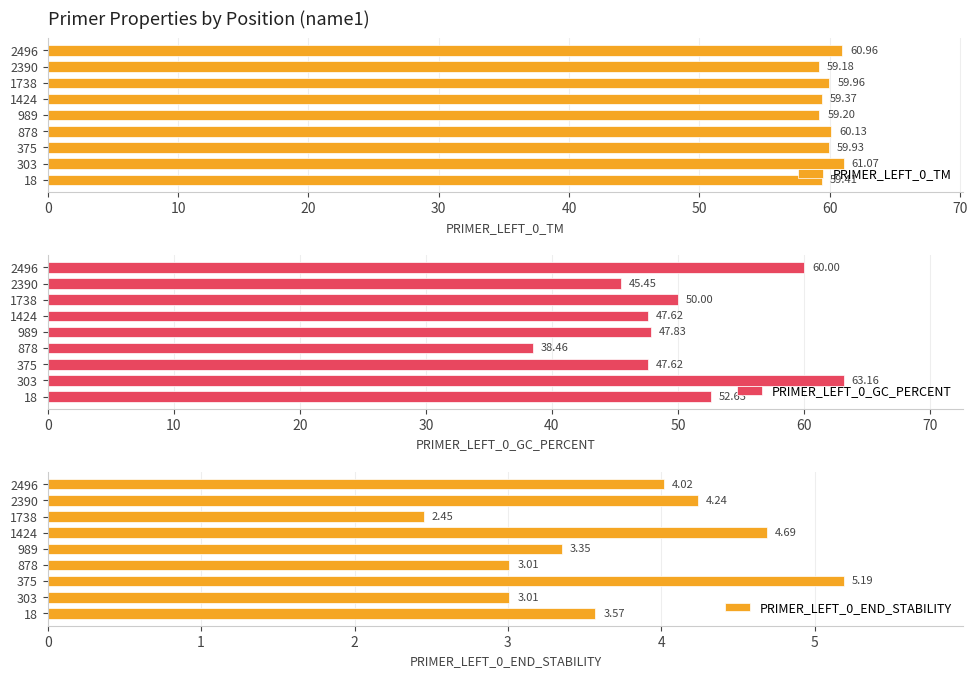

True or false: PRIMER_LEFT_0_GC_PERCENT has a value of 63.2 at 303.

True